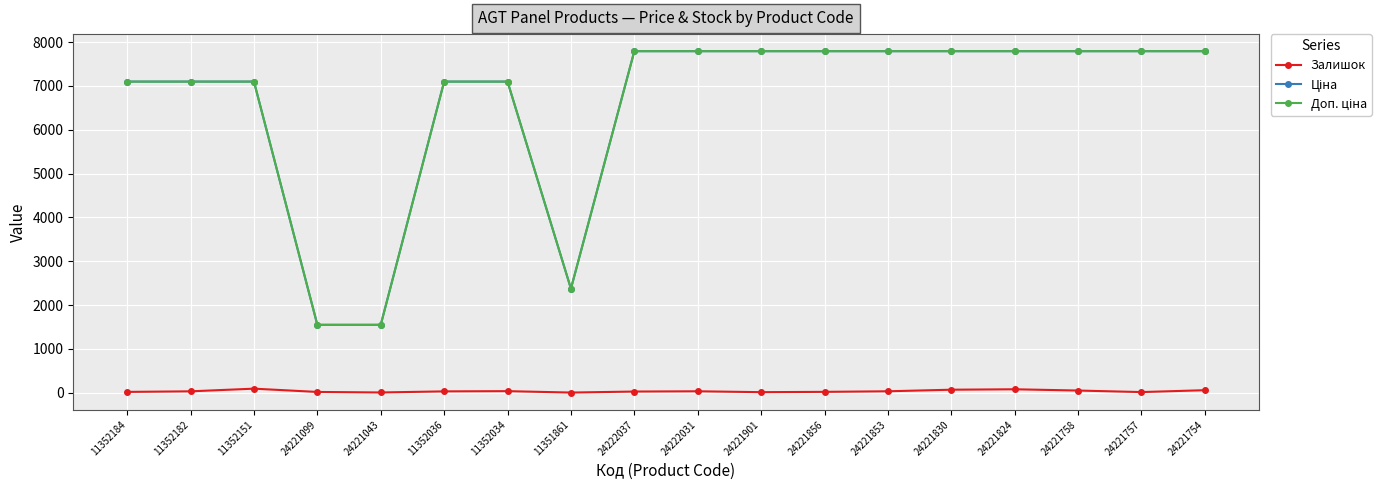

At how many categories does at least one series exceed 3861?

15